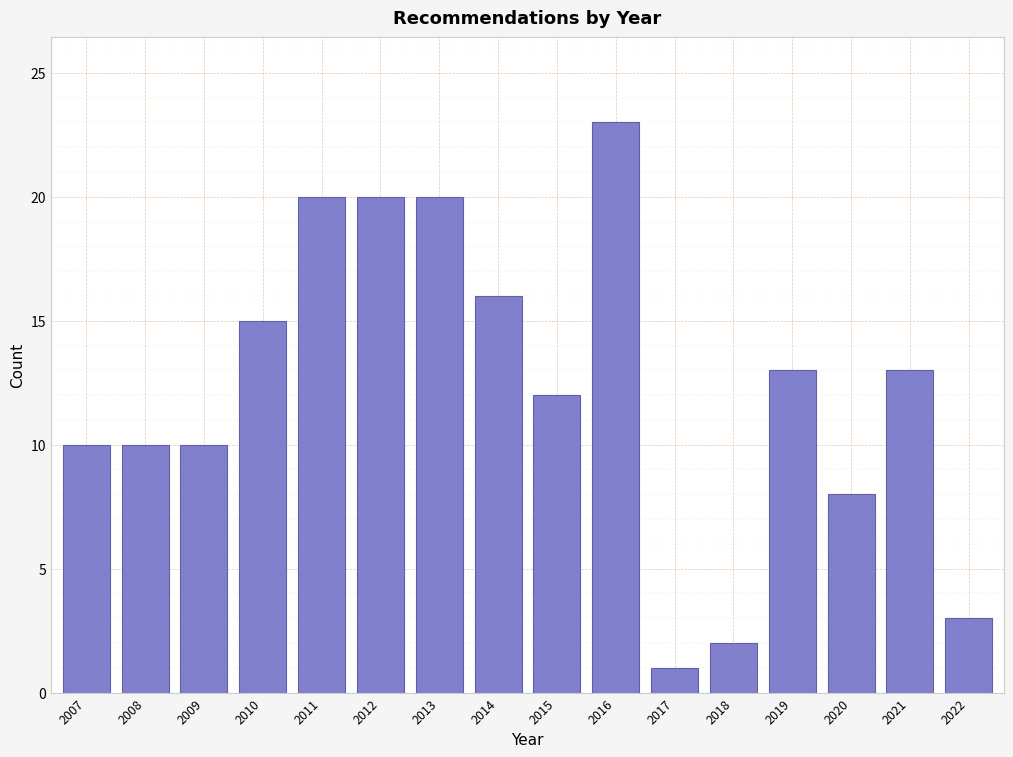

Reading left to right, what are all the values shown in this chart?

2007=10	2008=10	2009=10	2010=15	2011=20	2012=20	2013=20	2014=16	2015=12	2016=23	2017=1	2018=2	2019=13	2020=8	2021=13	2022=3